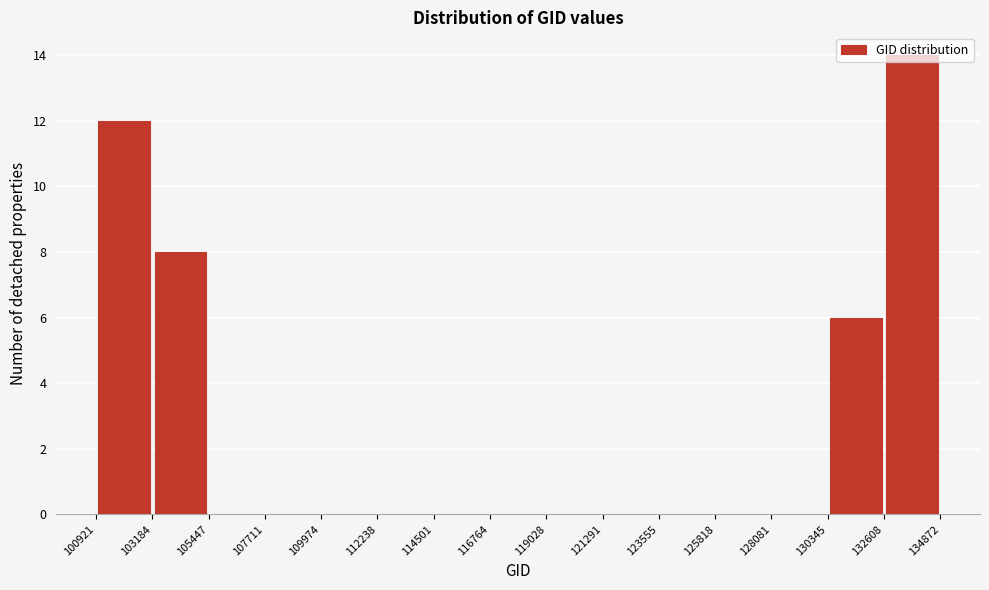

Reading left to right, list every bar in this chart as the range it spans on the x-axis followed by its height. The values are not printed on the chart, so give them approximately, as read against the axis.

100921 to 103184: 12
103184 to 105447: 8
105447 to 107711: 0
107711 to 109974: 0
109974 to 112238: 0
112238 to 114501: 0
114501 to 116764: 0
116764 to 119028: 0
119028 to 121291: 0
121291 to 123555: 0
123555 to 125818: 0
125818 to 128081: 0
128081 to 130345: 0
130345 to 132608: 6
132608 to 134872: 14